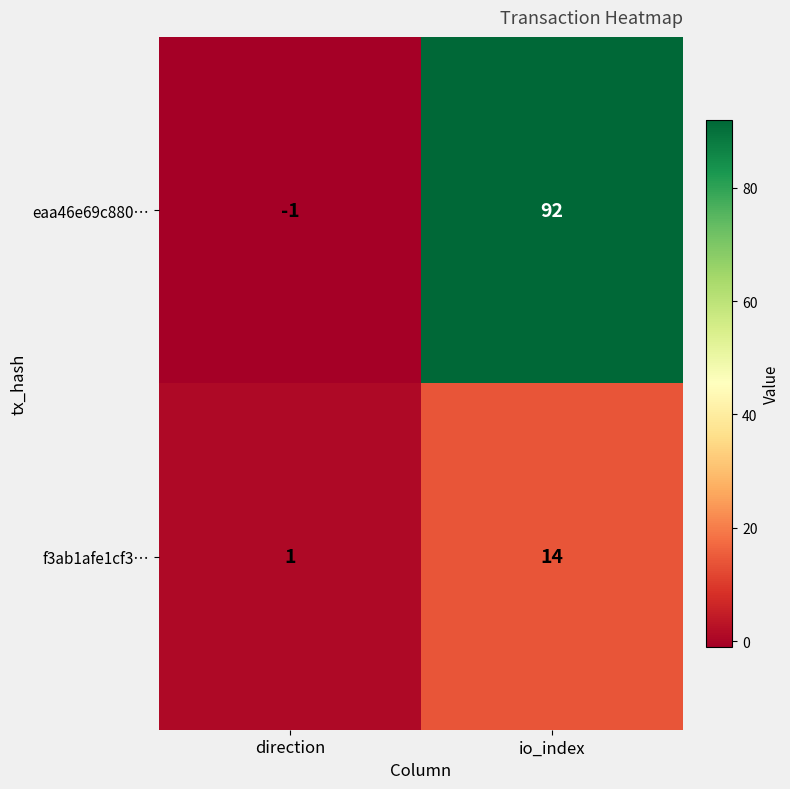

What is the approximate value of eaa46e69c880… at io_index, to the nearest 5?

90